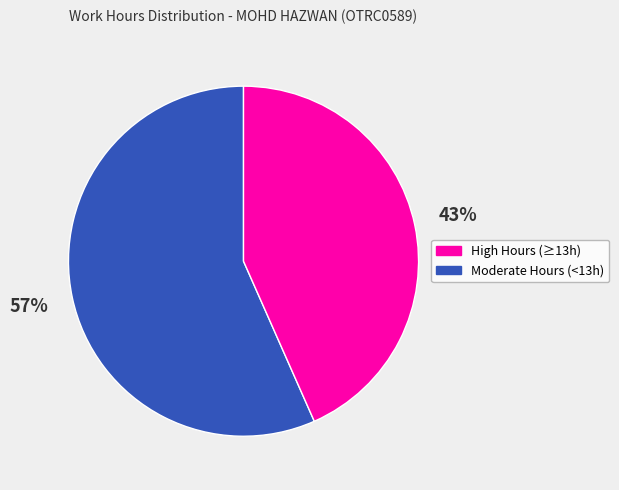

To the nearest percent, what is the average slice percentage?

50%